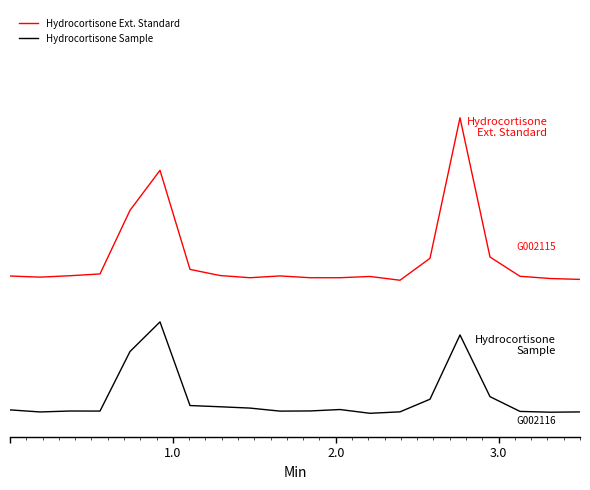

True or false: Hydrocortisone Ext. Standard and Hydrocortisone Sample cross at least once.

False